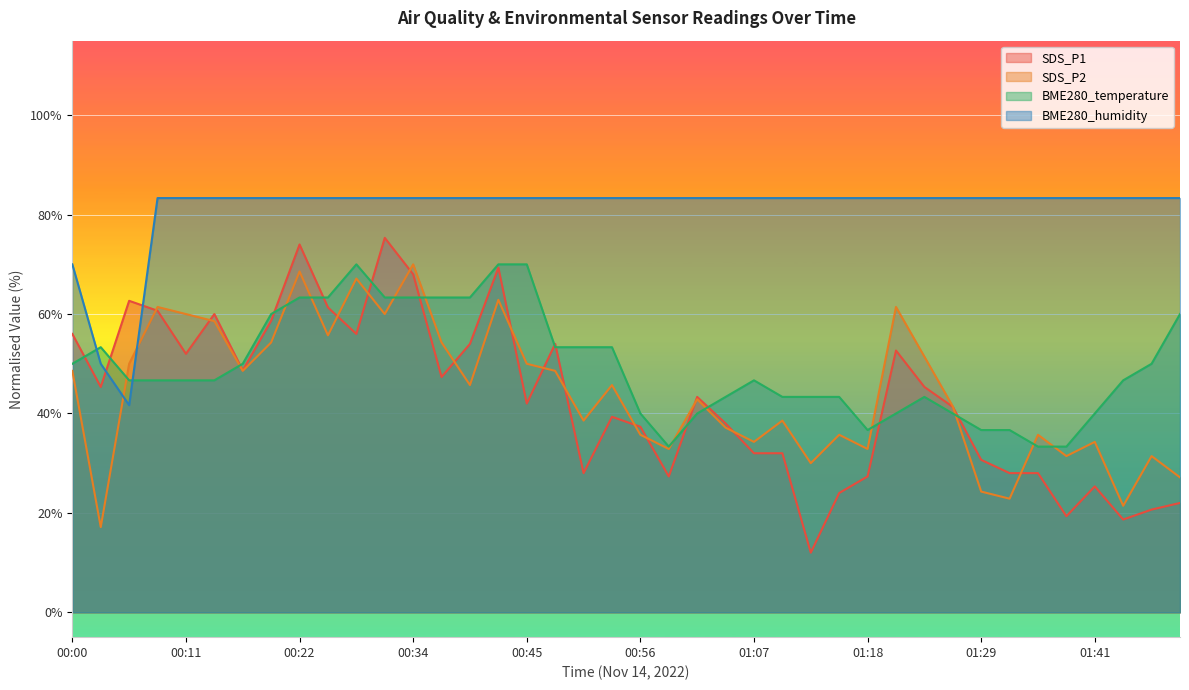

True or false: BME280_humidity and SDS_P1 intersect in this chart.

True